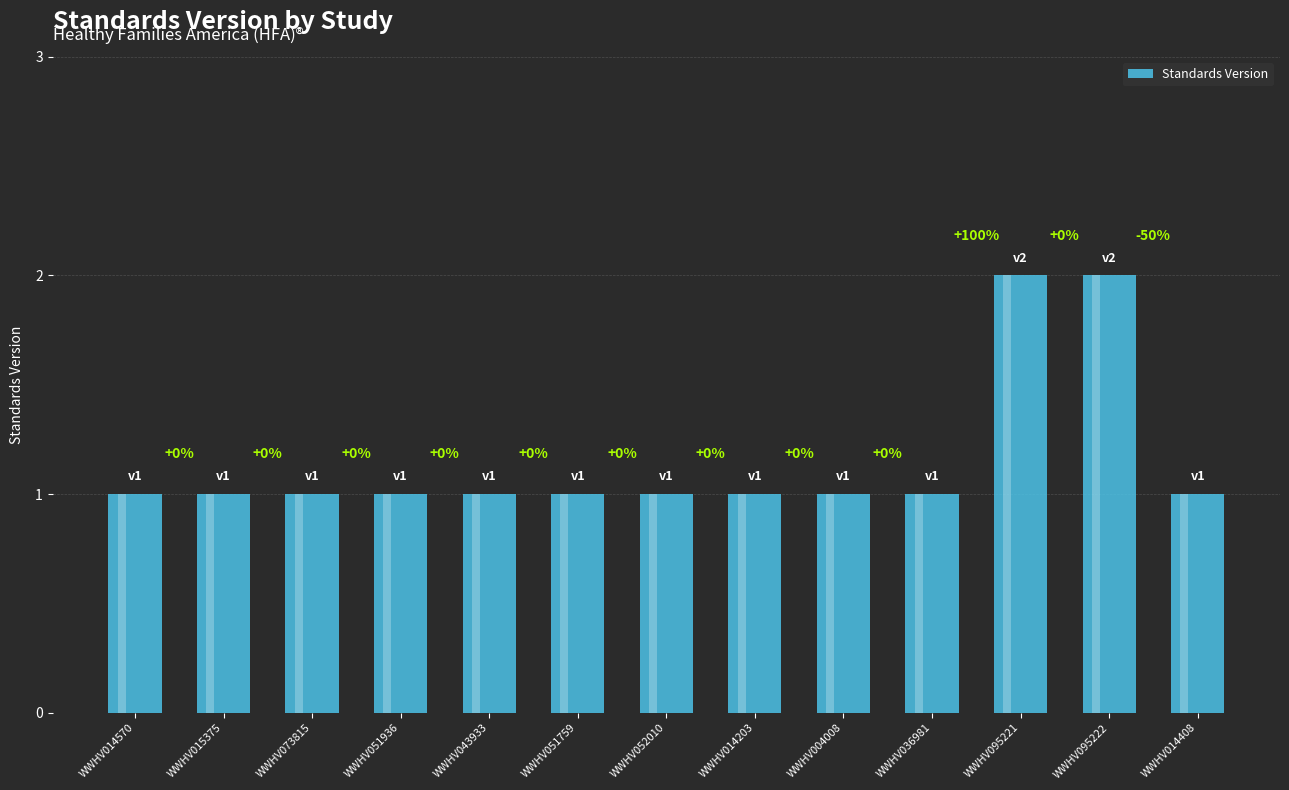

Which label corresponds to the largest value in the chart?

WWHV095221